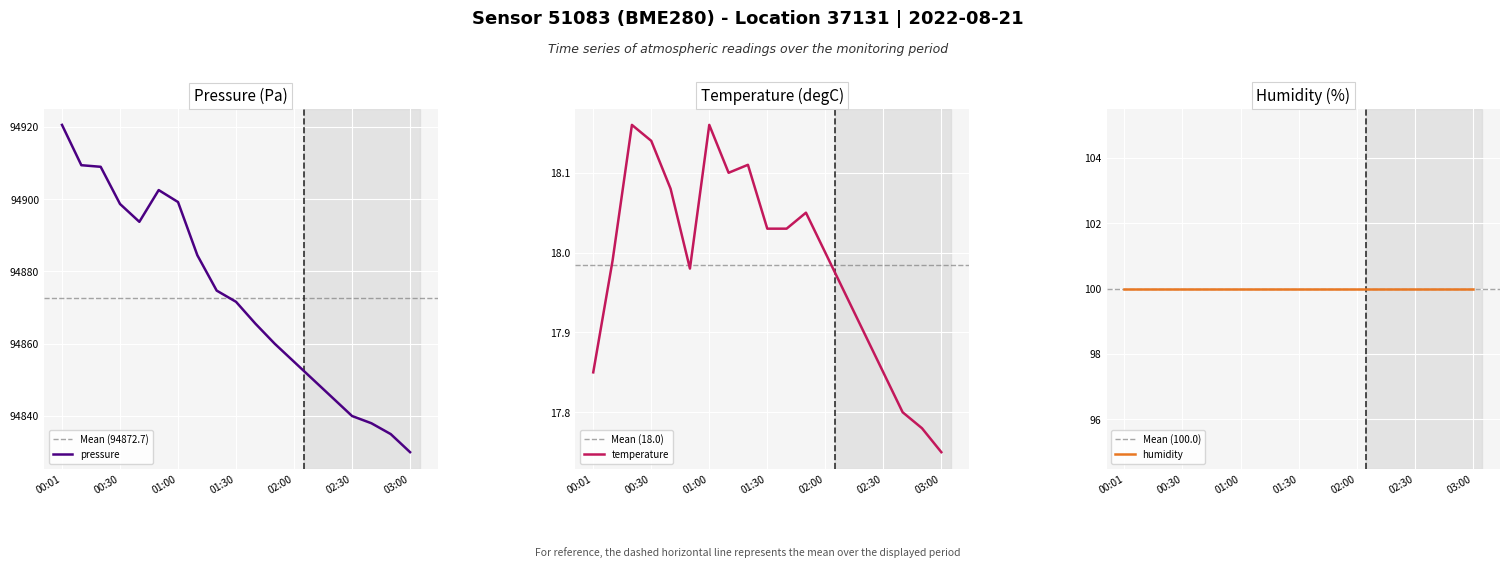

At which label does pressure reach its minimum?

03:00